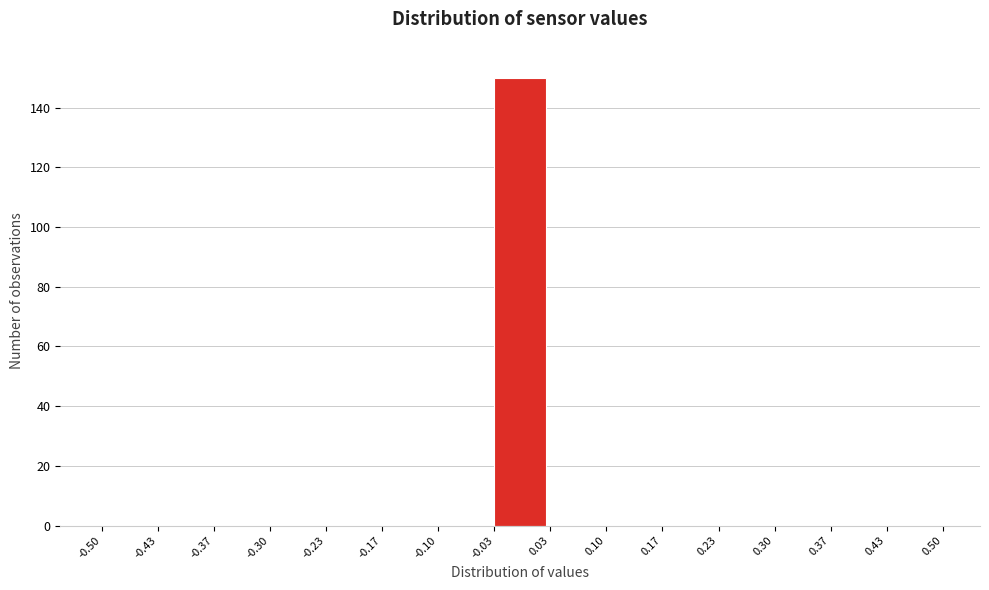

Reading left to right, transcribe this chart: for each bar, give the range it covers on the x-axis and its height. The values are not printed on the chart, so give them approximately, as read against the axis.

-0.50 to -0.43: 0
-0.43 to -0.37: 0
-0.37 to -0.30: 0
-0.30 to -0.23: 0
-0.23 to -0.17: 0
-0.17 to -0.10: 0
-0.10 to -0.03: 0
-0.03 to 0.03: 150
0.03 to 0.10: 0
0.10 to 0.17: 0
0.17 to 0.23: 0
0.23 to 0.30: 0
0.30 to 0.37: 0
0.37 to 0.43: 0
0.43 to 0.50: 0